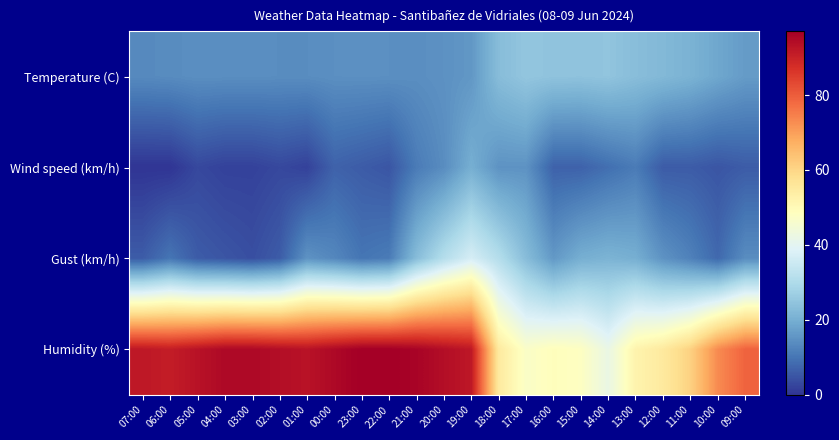

What is the spread (max minus min) of values at 00:00?

88.0